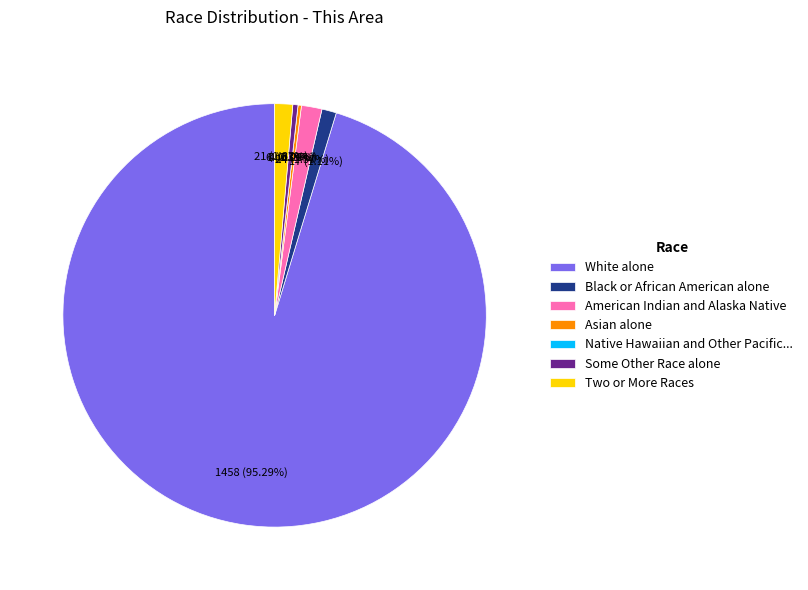

Count the number of slices in the pie.

7